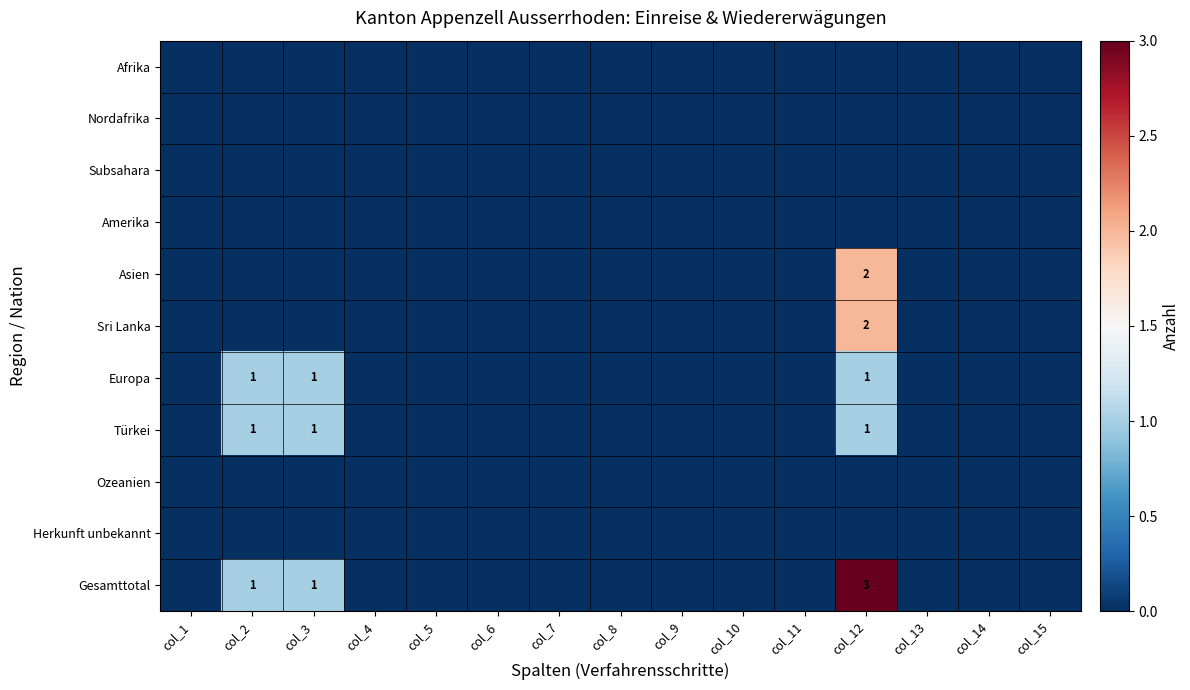

What is the difference between the maximum and minimum values in the Europa series?

1